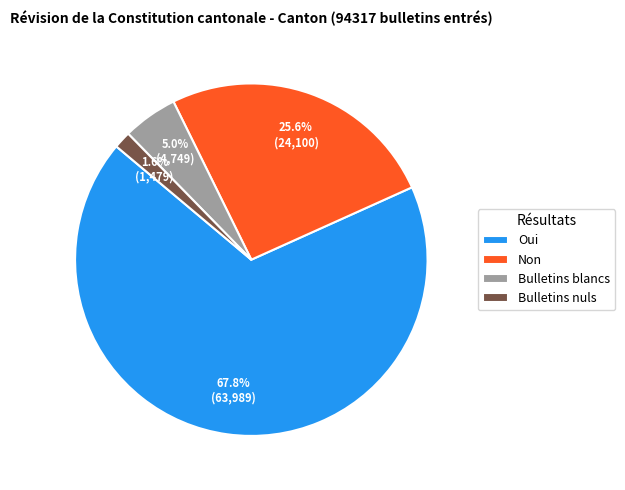

Does Bulletins blancs account for over 50% of the chart?

No